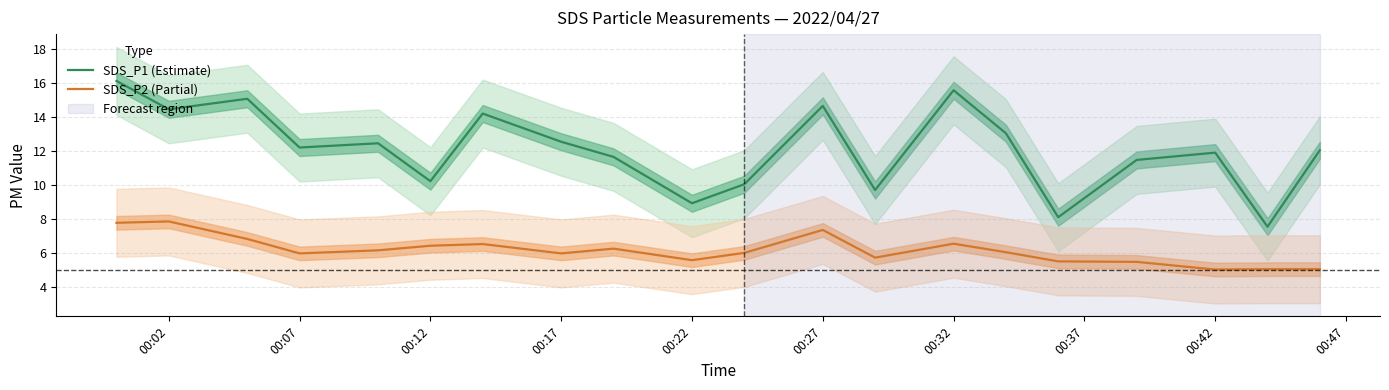

True or false: SDS_P2 (Partial) and SDS_P1 (Estimate) intersect in this chart.

False